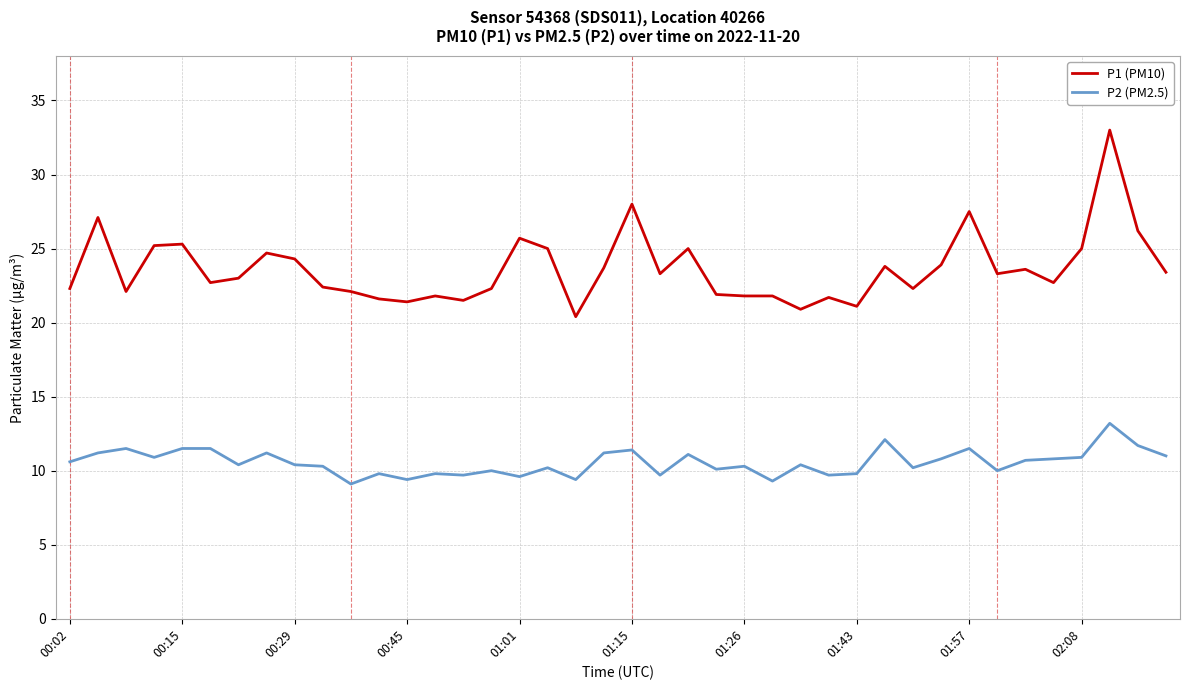

True or false: P1 (PM10) and P2 (PM2.5) cross at least once.

False